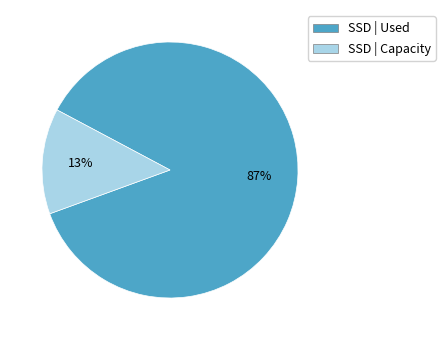

How many slices are in this pie chart?

2